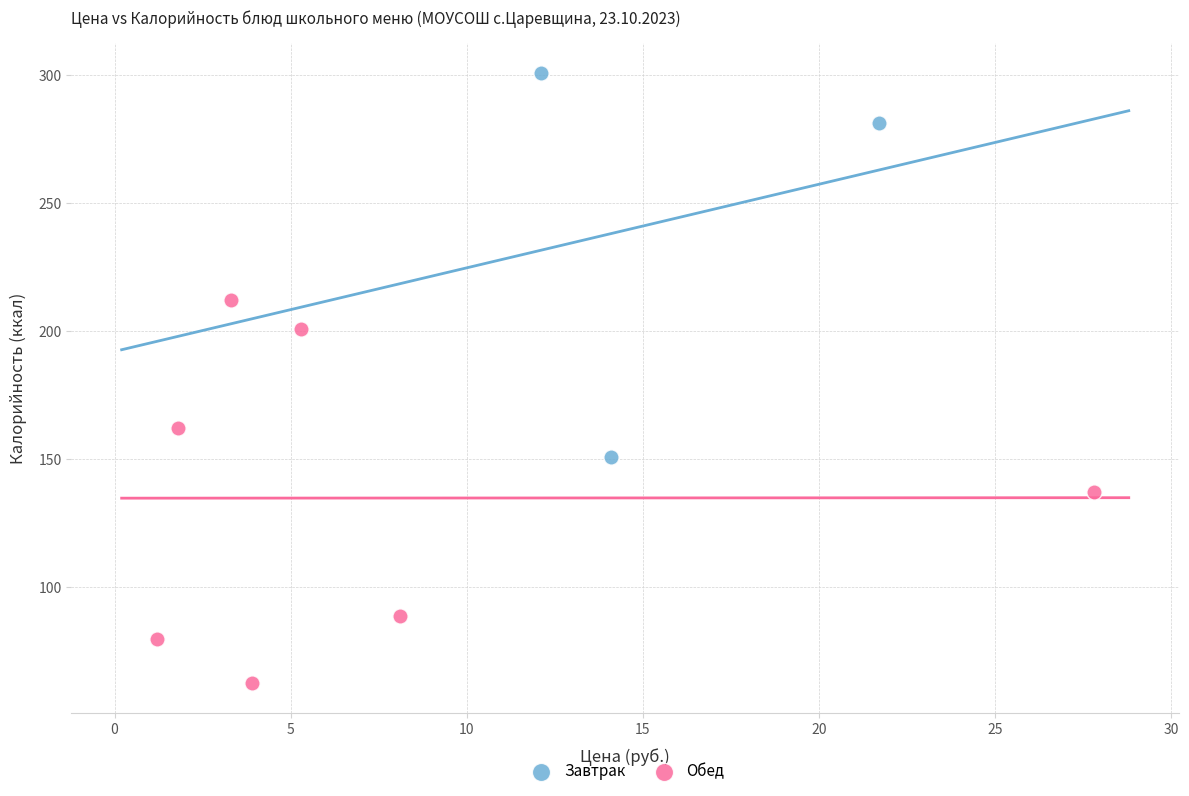

What are all the series names shown in the legend?

Завтрак, Обед